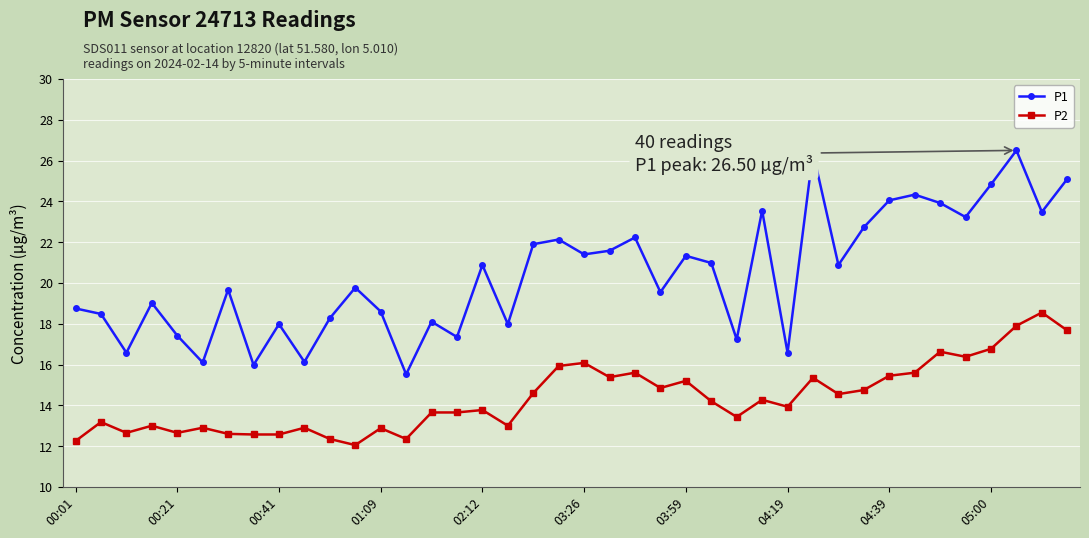

What is the sum of all P2 values?

574.0